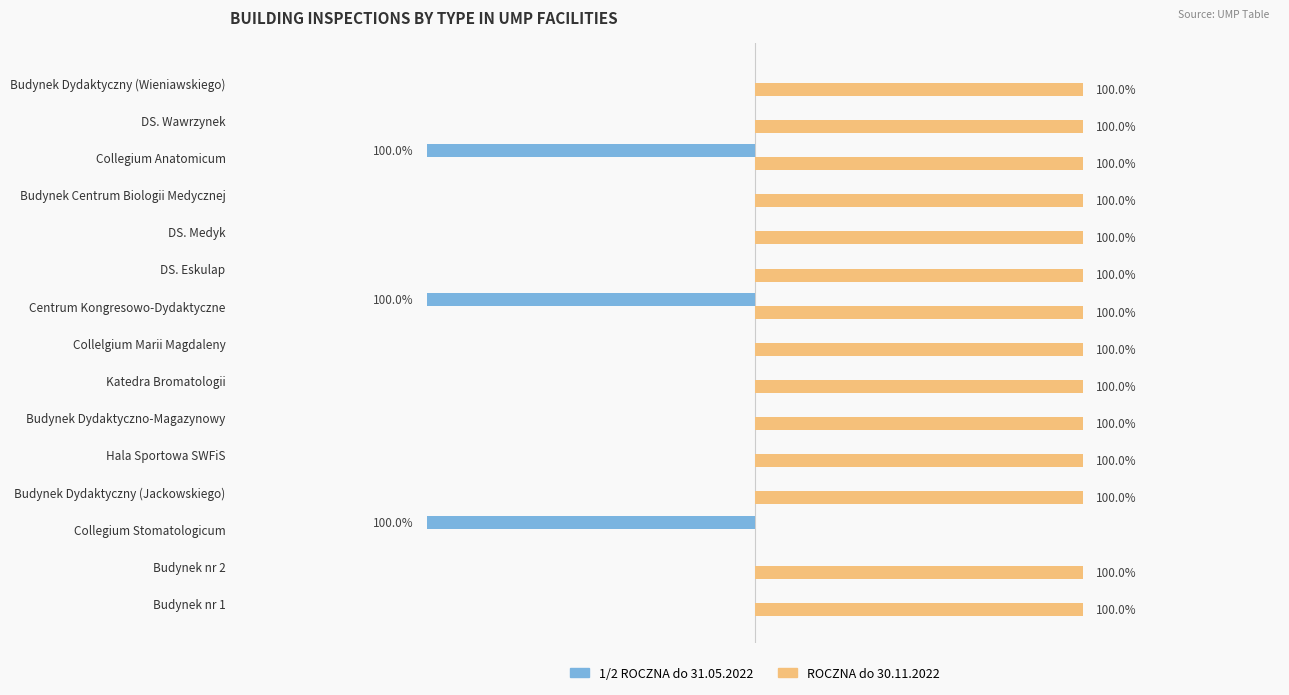

What are all the series names shown in the legend?

1/2 ROCZNA do 31.05.2022, ROCZNA do 30.11.2022